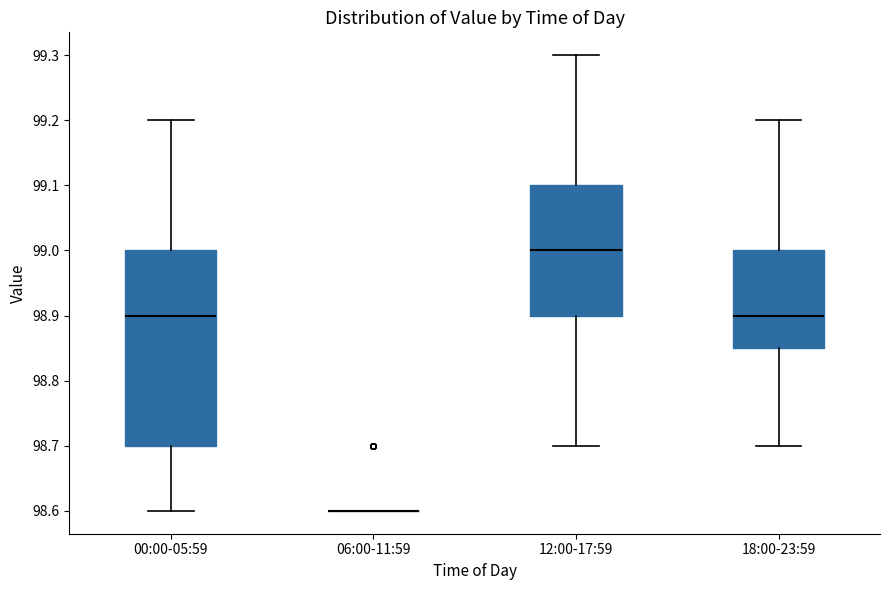

Reading left to right, read every box against the y-axis: the position of its median line, the range the box covers, and the ends of its whiskers. The values are not printed on the chart, so give them approximately, as read against the axis.

00:00-05:59: median 98.90, box 98.70 to 99.00, whiskers 98.60 to 99.20
06:00-11:59: box collapsed to a line at 98.60, whiskers 98.60 to 98.60
12:00-17:59: median 99.00, box 98.90 to 99.10, whiskers 98.70 to 99.30
18:00-23:59: median 98.90, box 98.85 to 99.00, whiskers 98.70 to 99.20